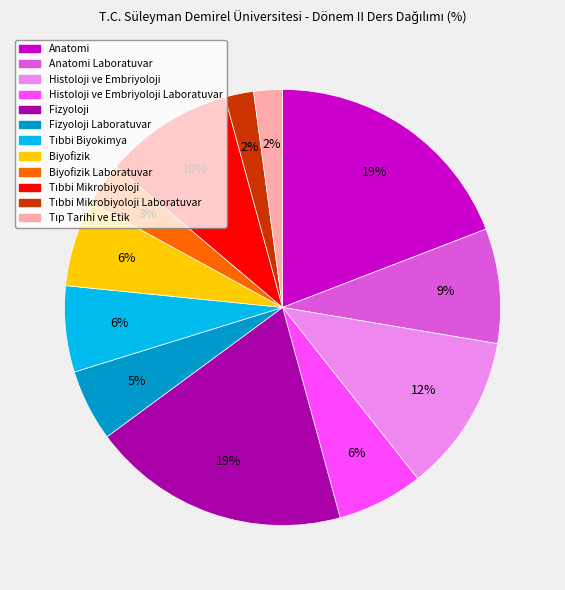

To the nearest percent, what is the average slice percentage?

8%